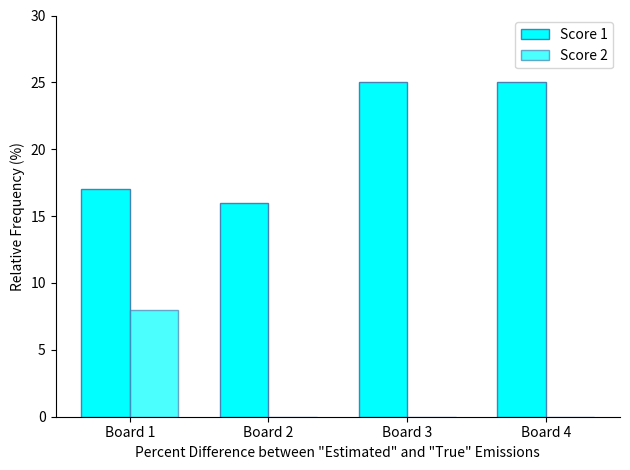

Rank the series by their average value, from highest to lowest.

Score 1, Score 2